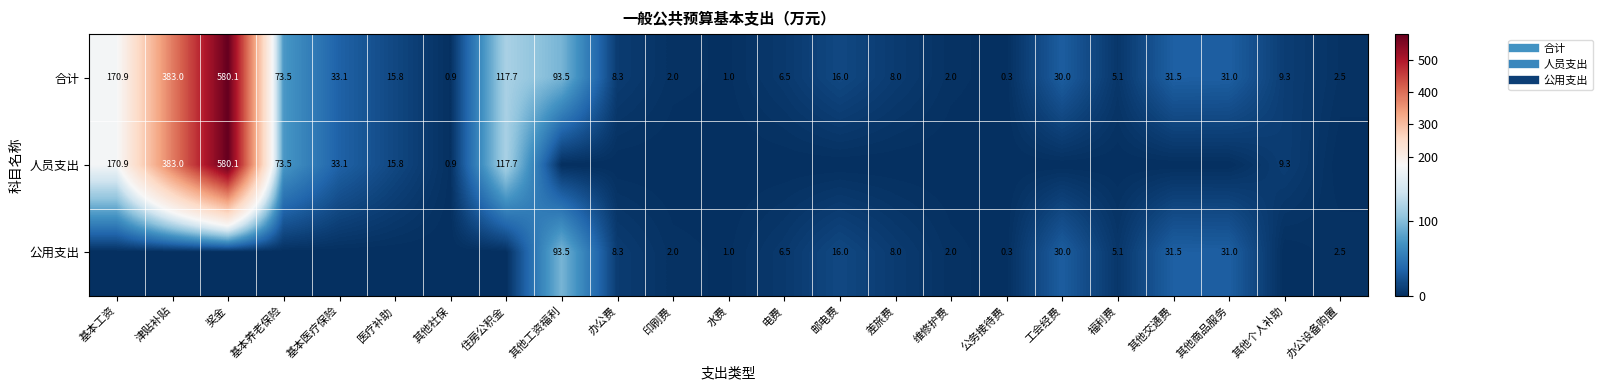

List the labels in order of 人员支出 value, smallest first.

其他工资福利, 办公费, 印刷费, 水费, 电费, 邮电费, 差旅费, 维修护费, 公务接待费, 工会经费, 福利费, 其他交通费, 其他商品服务, 办公设备购置, 其他社保, 其他个人补助, 医疗补助, 基本医疗保险, 基本养老保险, 住房公积金, 基本工资, 津贴补贴, 奖金